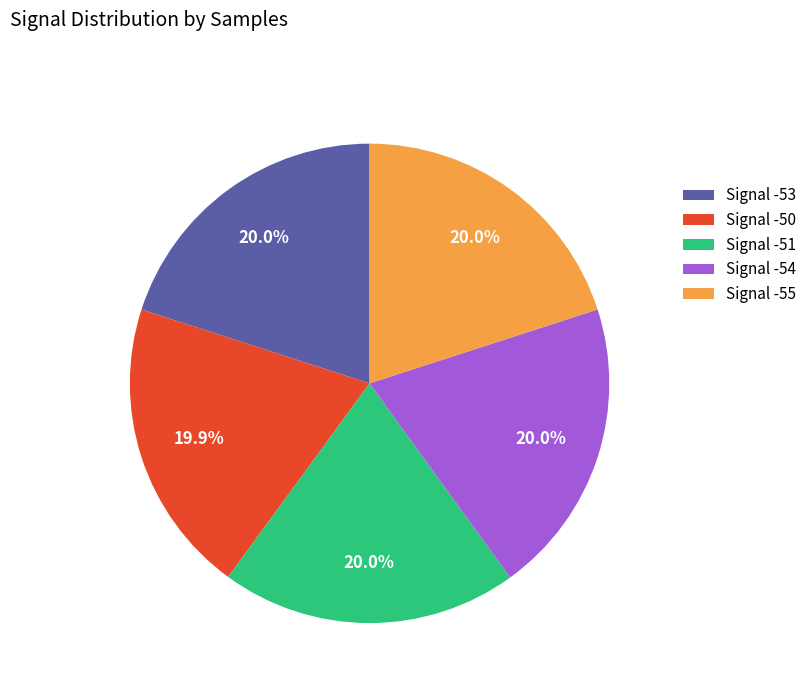

What is the ratio of the value at Signal -51 to the value at Signal -53?

1.0